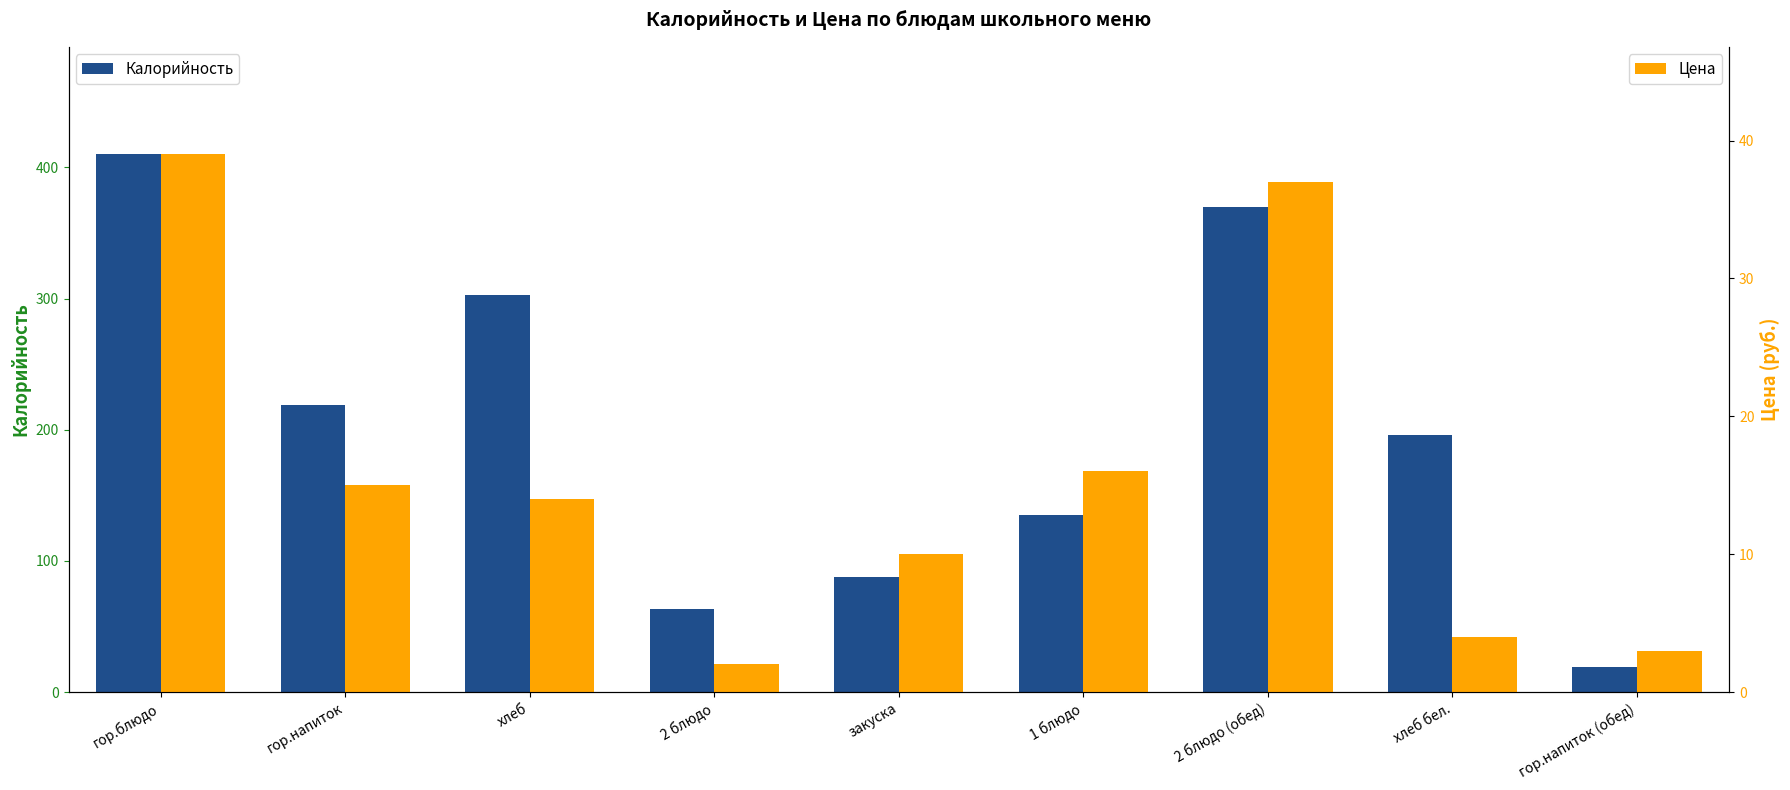

How many data points in Цена are less than 14?

4